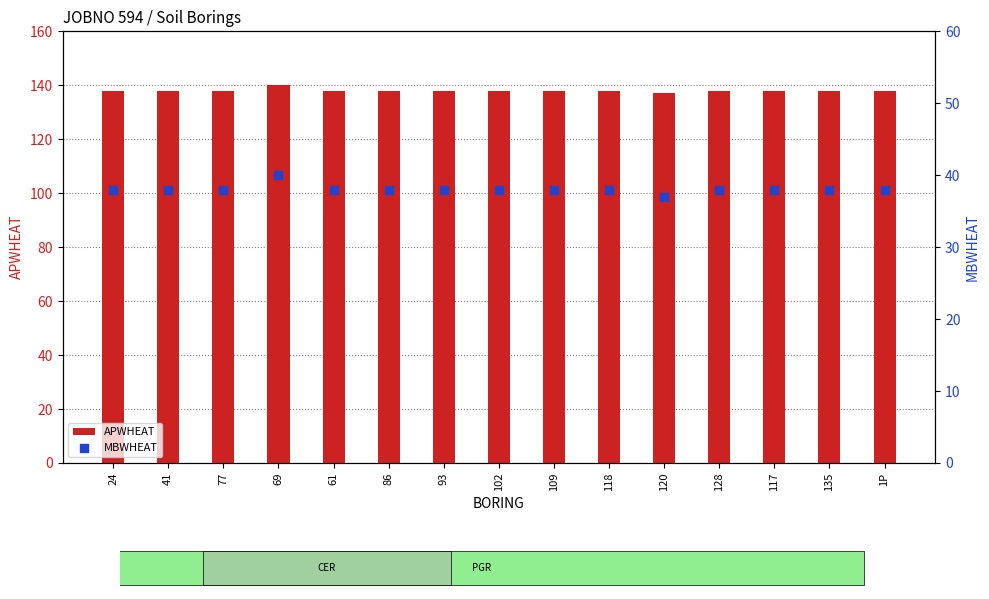

What are all the series names shown in the legend?

APWHEAT, MBWHEAT